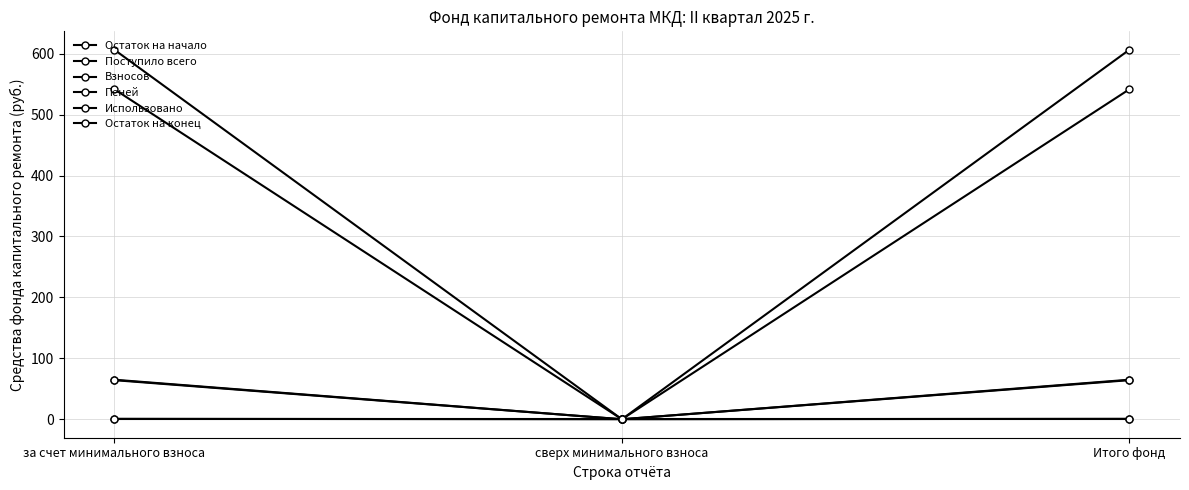

What is the maximum value shown in the chart?

606.3